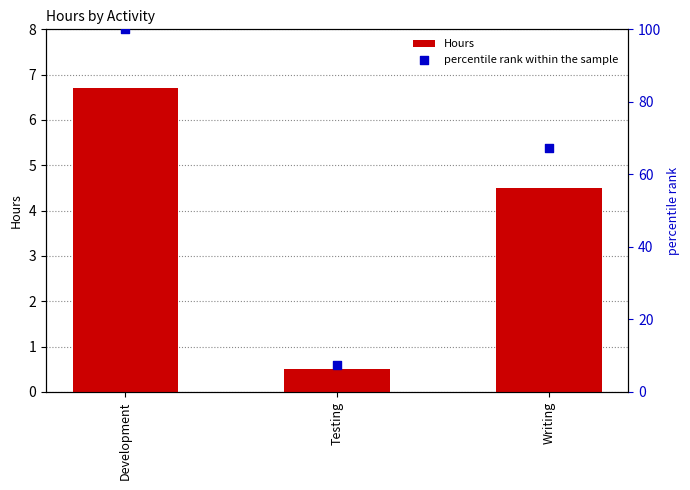

What is the total value across all series at Development?

106.7